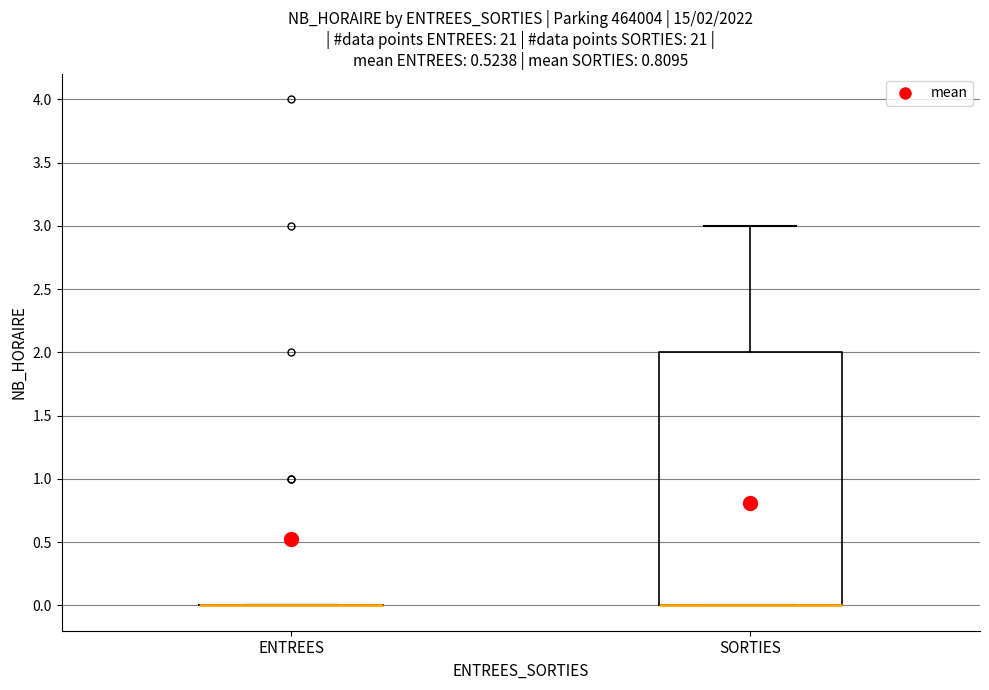

Which box is the tallest, from its lower edge to its upper edge?

SORTIES